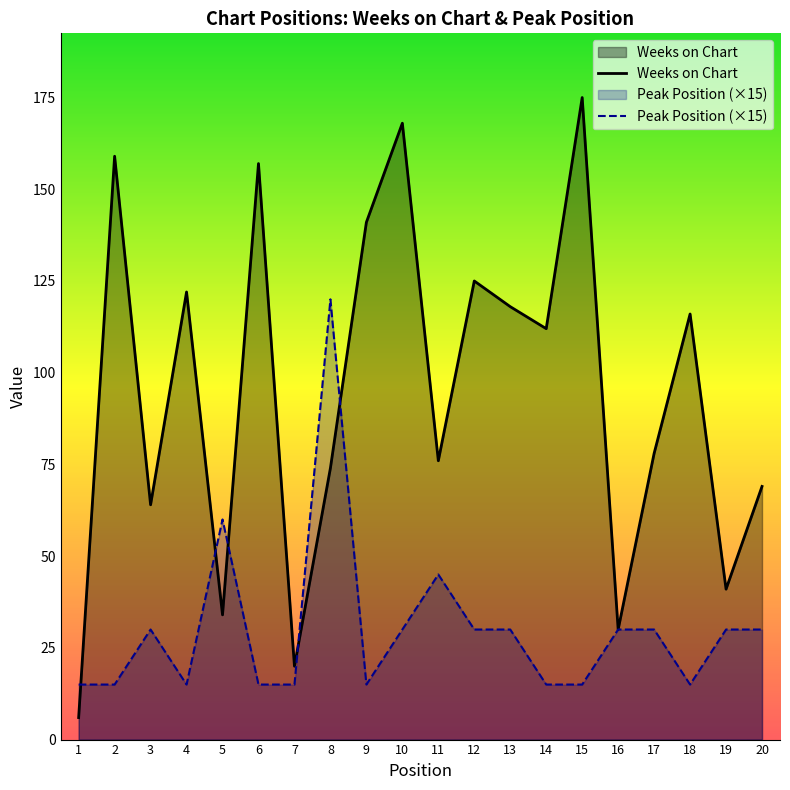

What is the minimum value shown in the chart?

6